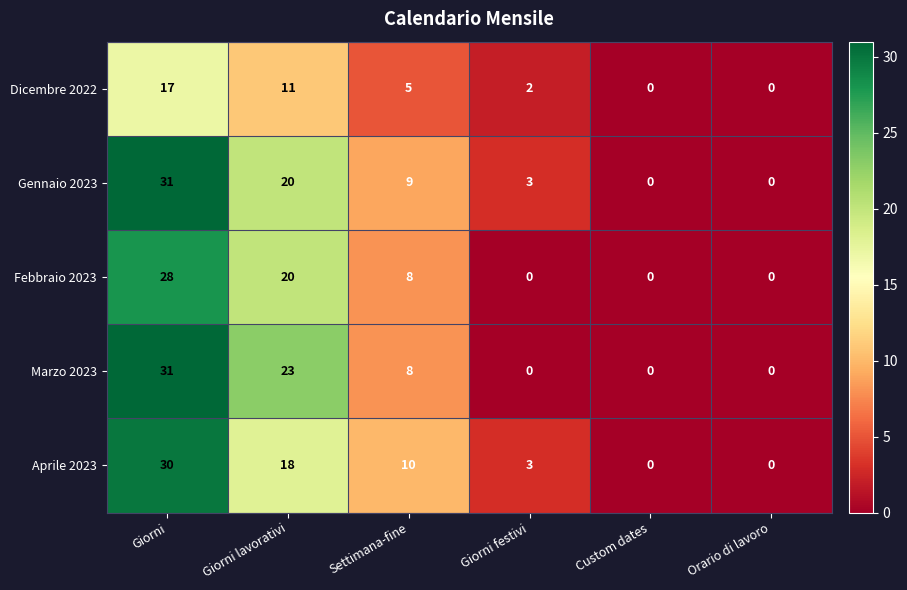

What is the total value across all series at Giorni festivi?

8